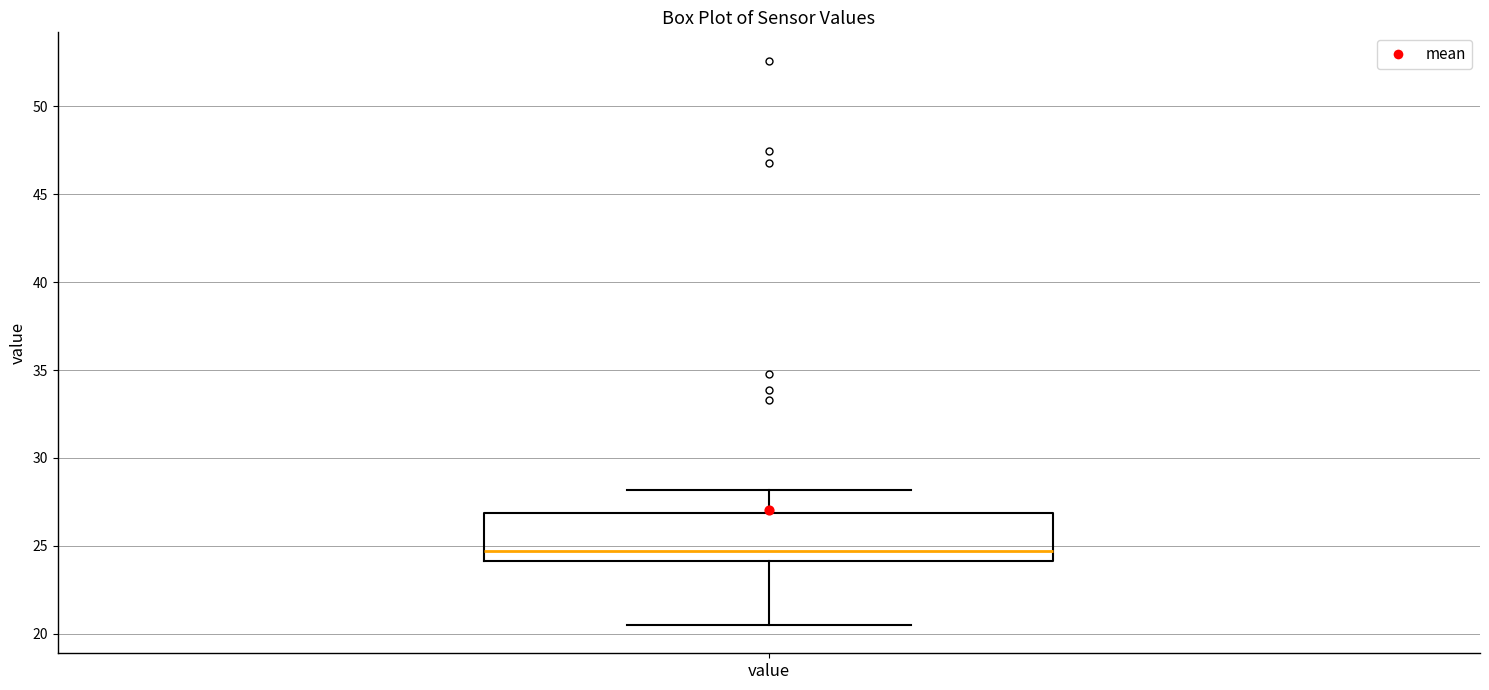

Transcribe this box plot: give where the median line is, the range the box spans, and where the two whiskers end, as read against the y-axis. The values are not printed on the chart, so give them approximately, as read against the axis.

median 24.5, box 24.0 to 27.0, whiskers 20.5 to 28.0